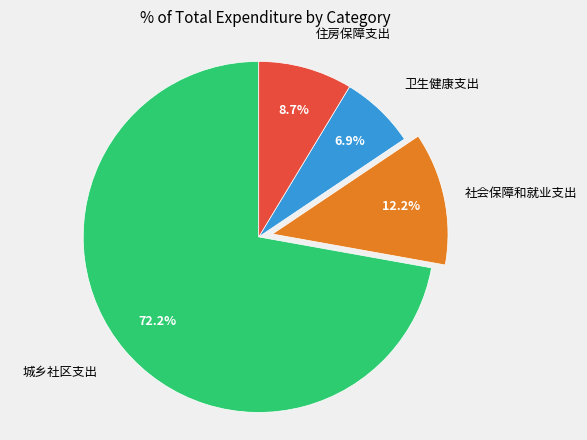

Is there a majority slice in this chart?

Yes